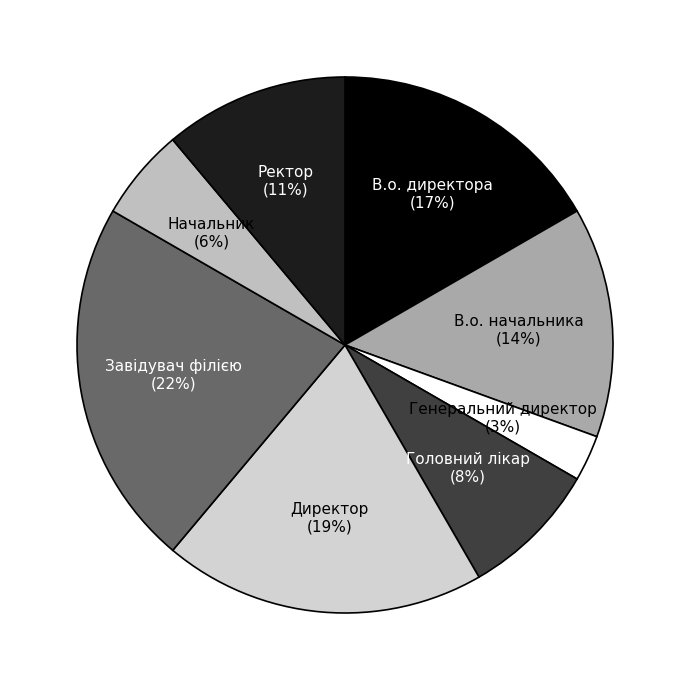

Is there any slice that represents more than half of the pie?

No